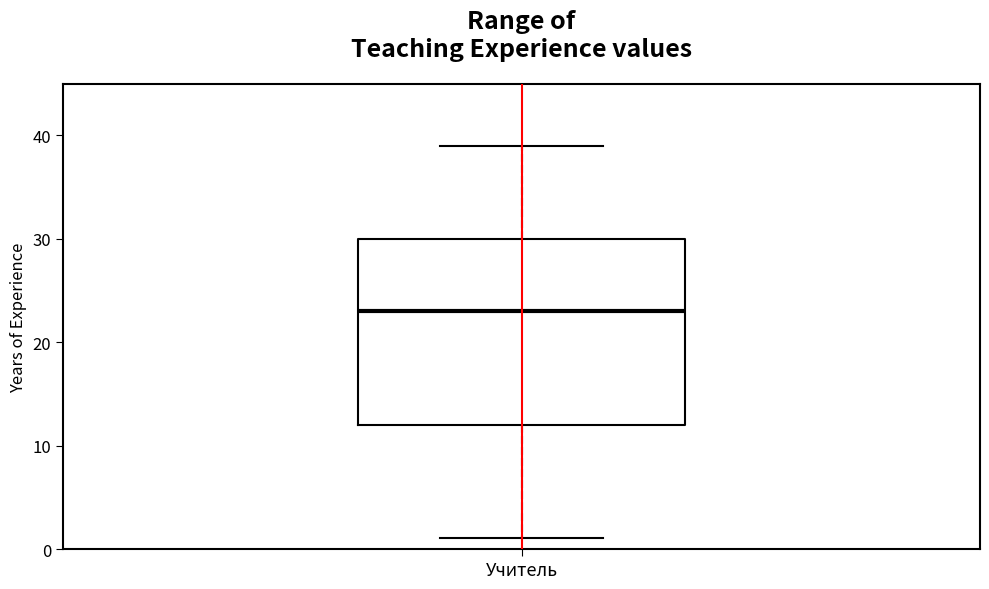

Where does the upper whisker of the box for Учитель end on the y-axis? The values are not printed on the chart, so give them approximately, as read against the axis.

39